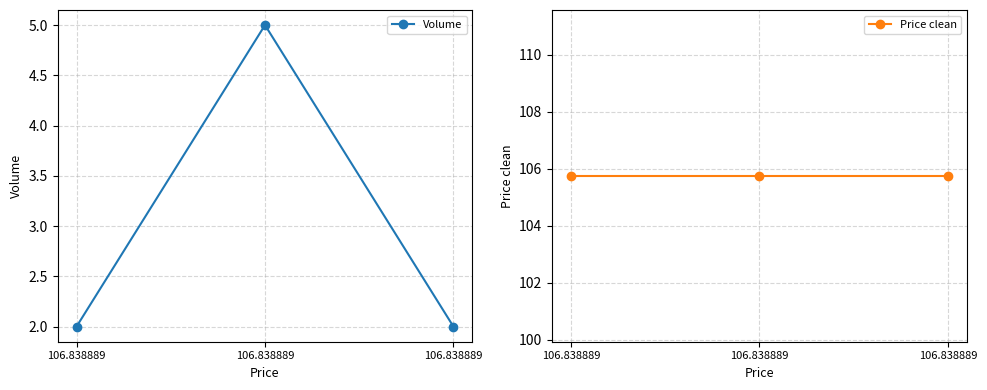

Read the Price clean value at 106.838889.

105.8